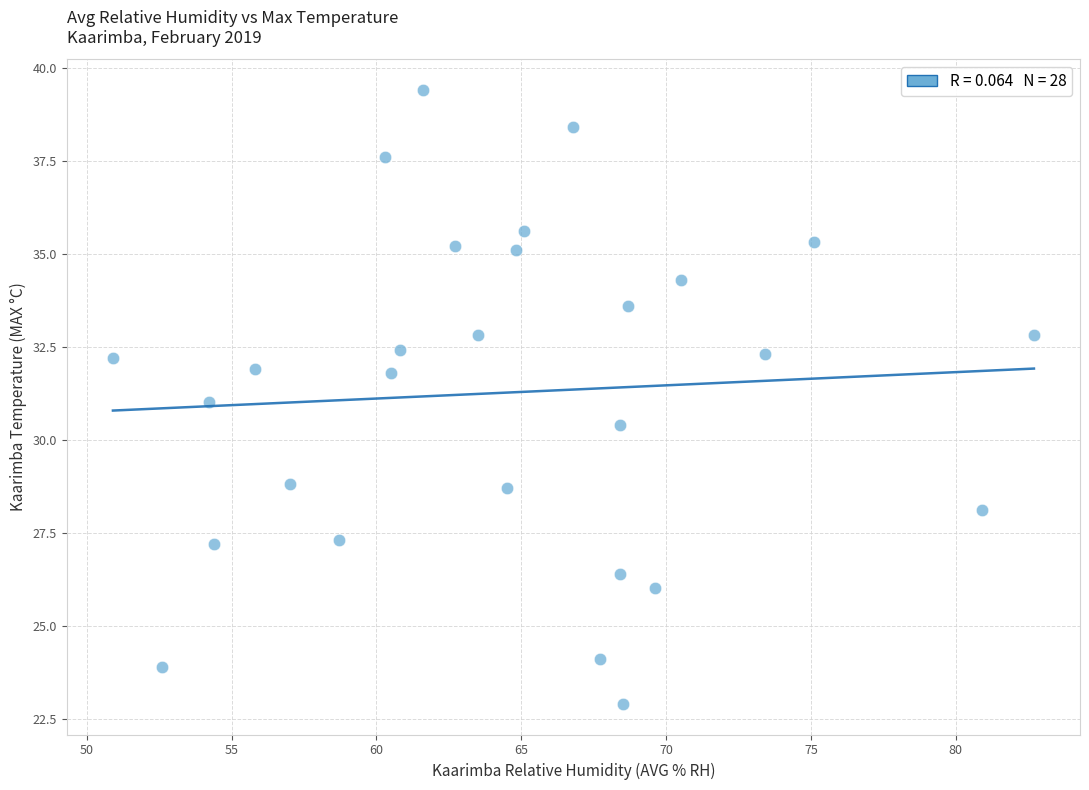

What is the range of Y values (max minus min)?

16.5